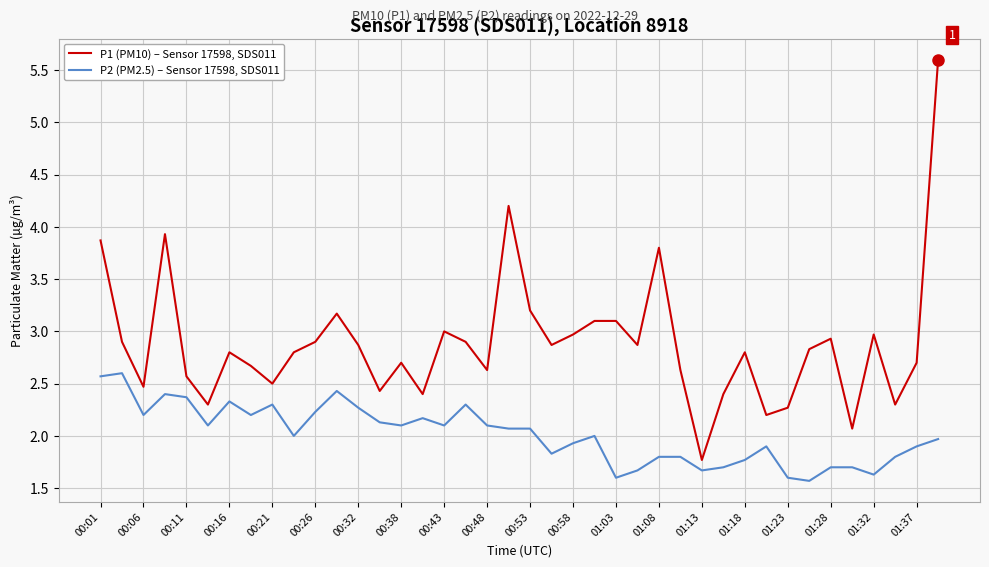

Rank the series by their maximum value, from lowest to highest.

P2 (PM2.5) – Sensor 17598, SDS011, P1 (PM10) – Sensor 17598, SDS011